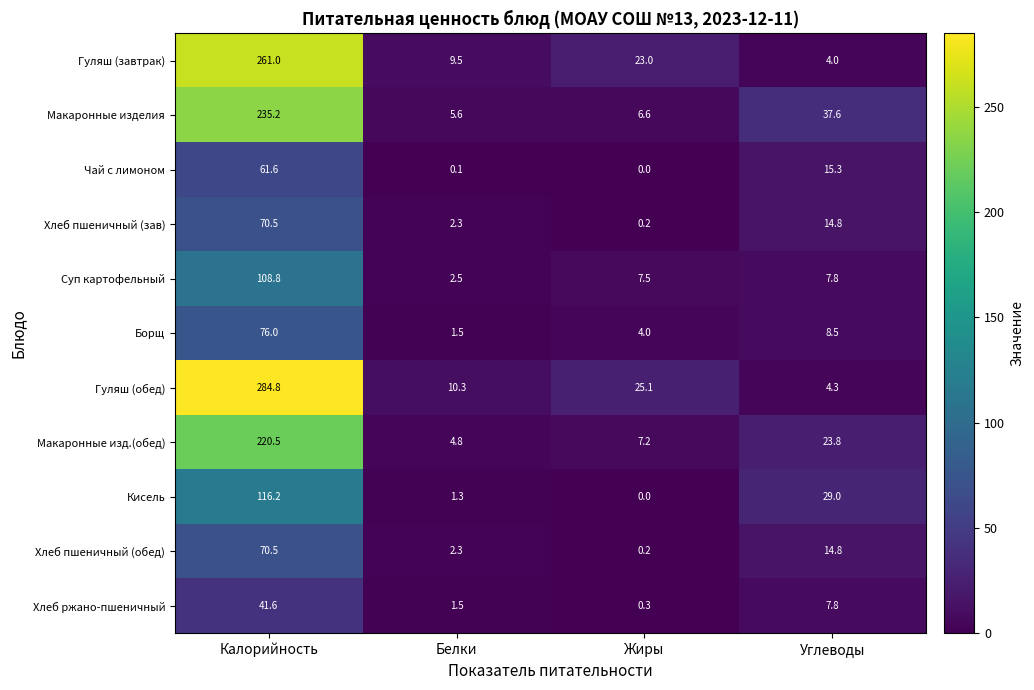

Where does the Хлеб ржано-пшеничный series first go above 7?

Калорийность